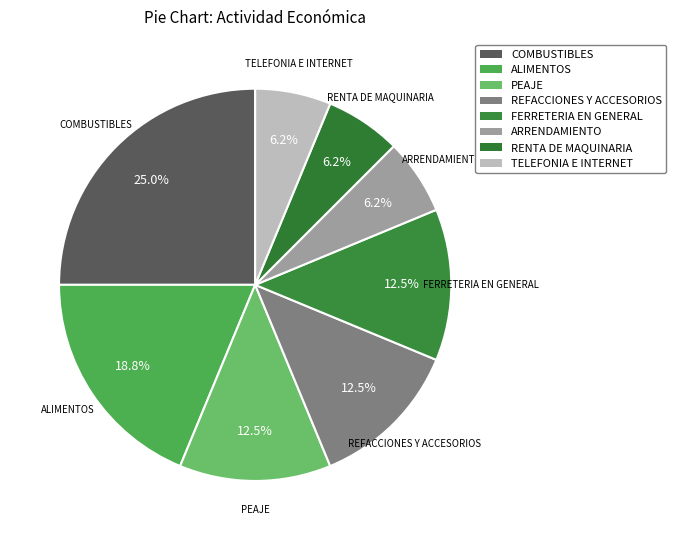

How many slices are in this pie chart?

8